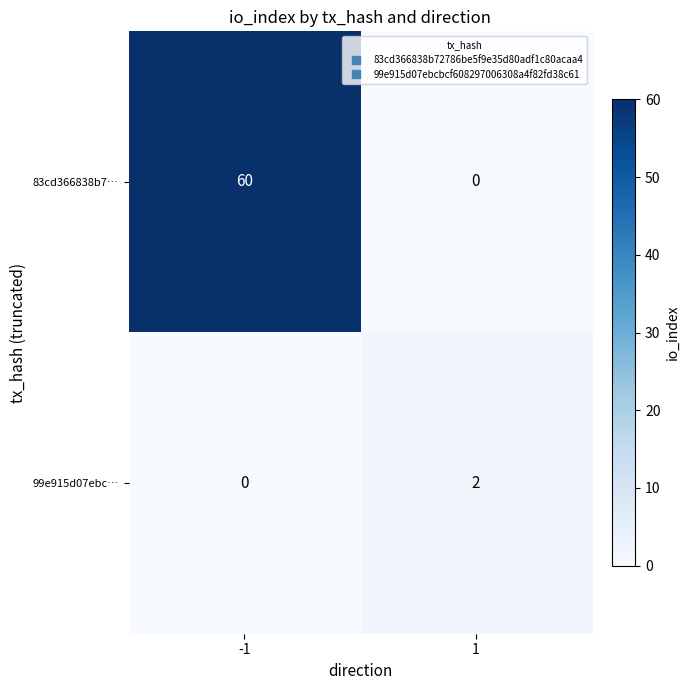

How many data points does each series have?

2